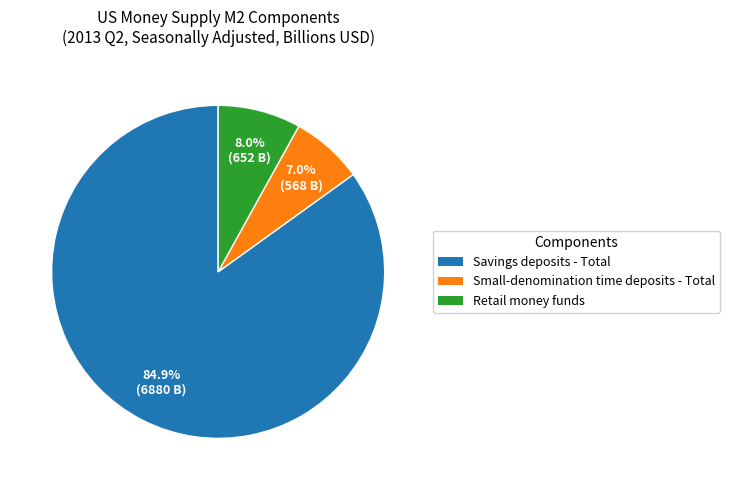

Count the number of slices in the pie.

3